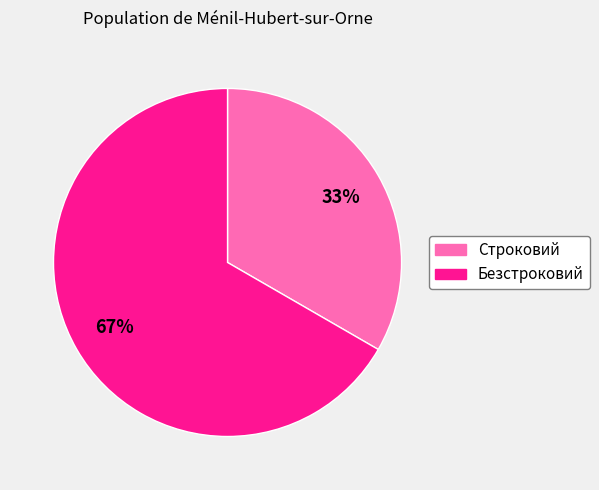

Which category has the smallest portion of the pie?

Строковий